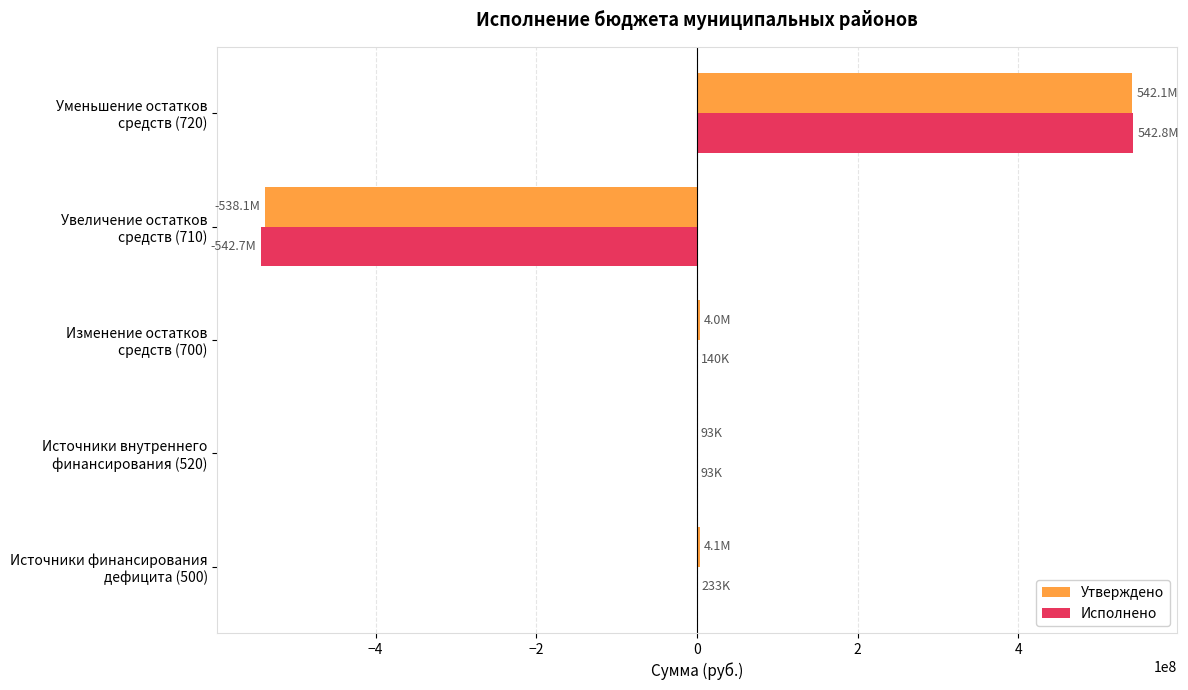

How many categories are shown in the chart?

5